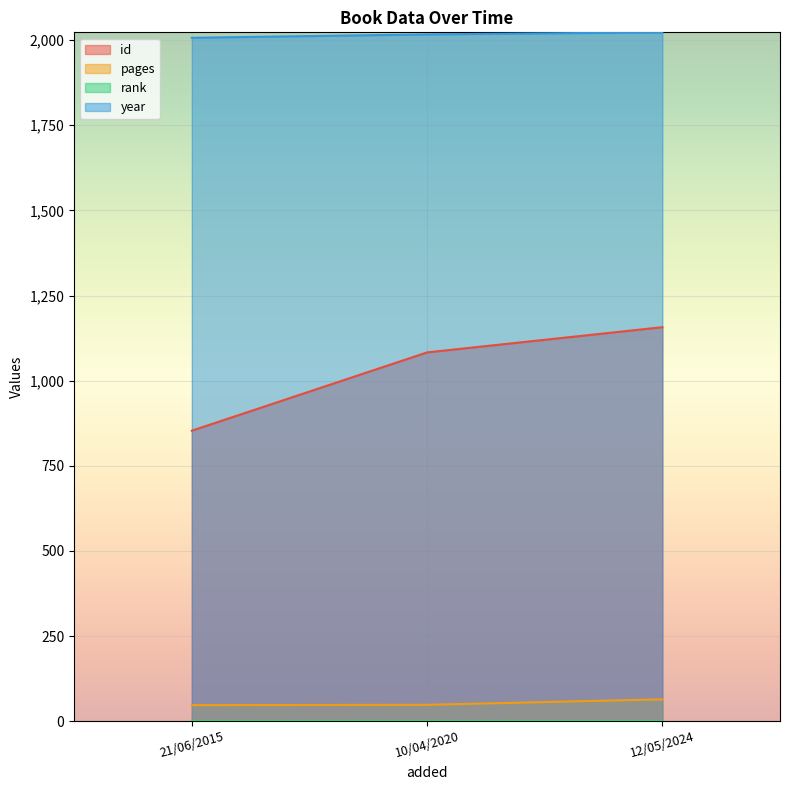

Which series has the widest spread of values?

id